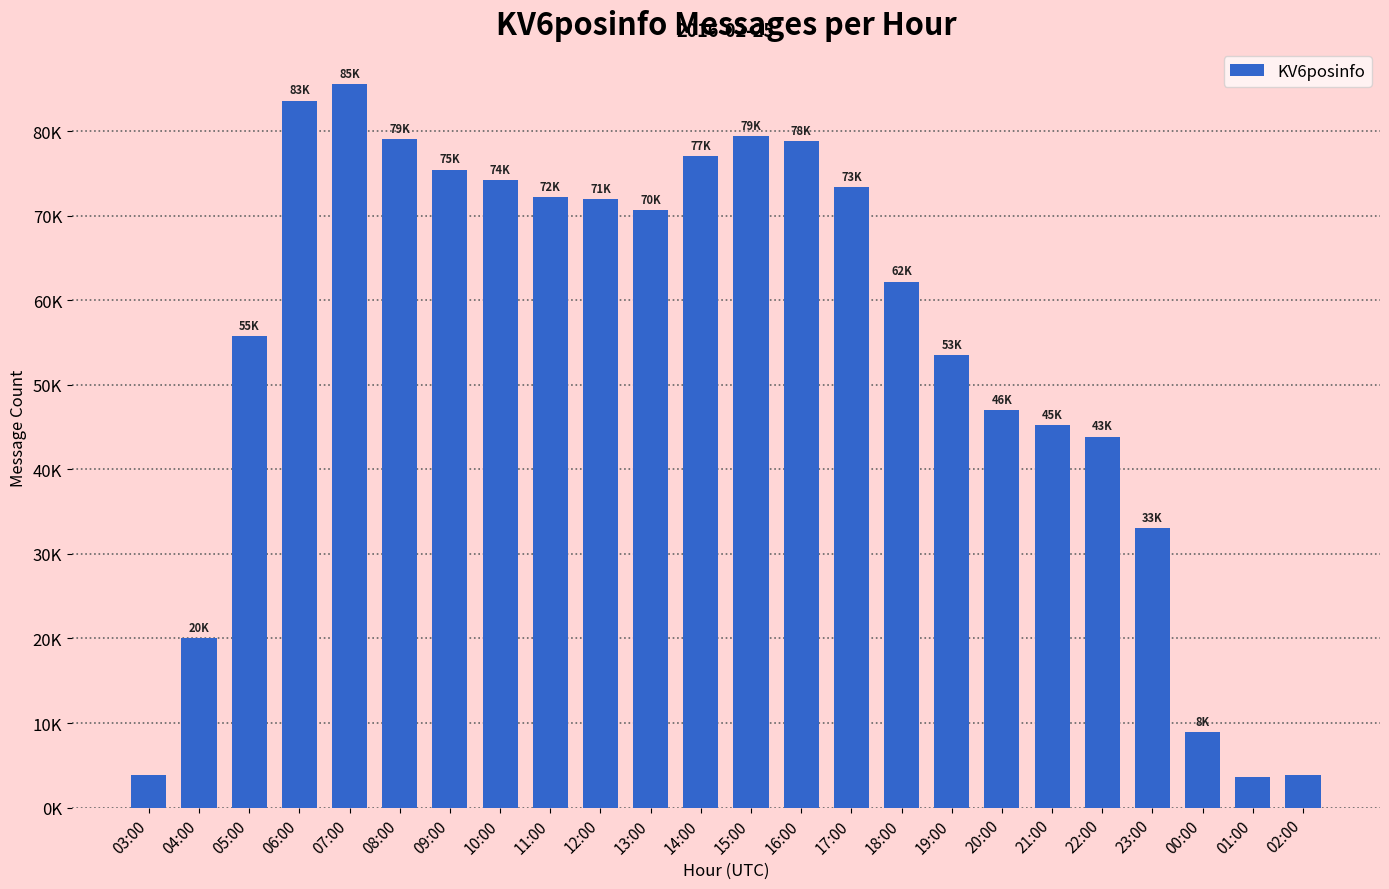

True or false: the data shows 45183 at 21:00.

True